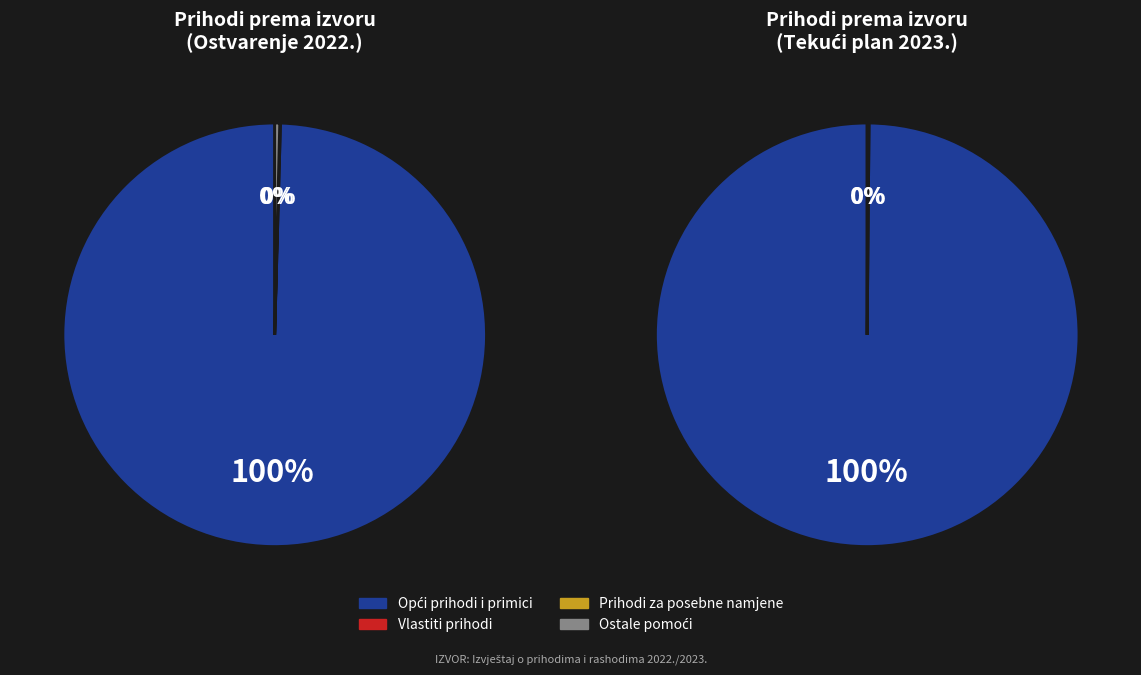

Is it true that Opći prihodi i primici is 100% of the pie?

True